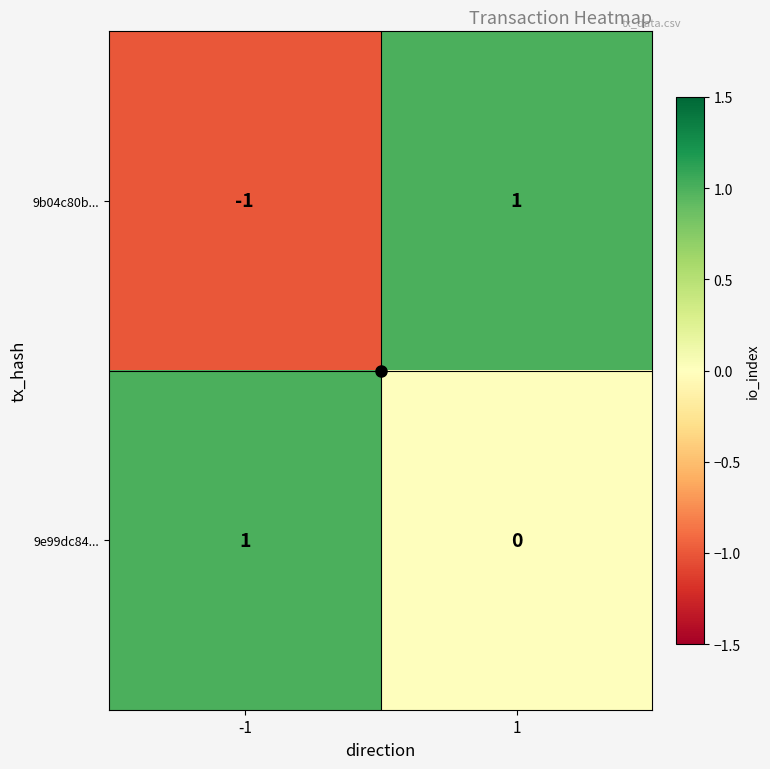

Is it true that 9b04c80b... equals -1 at -1?

True